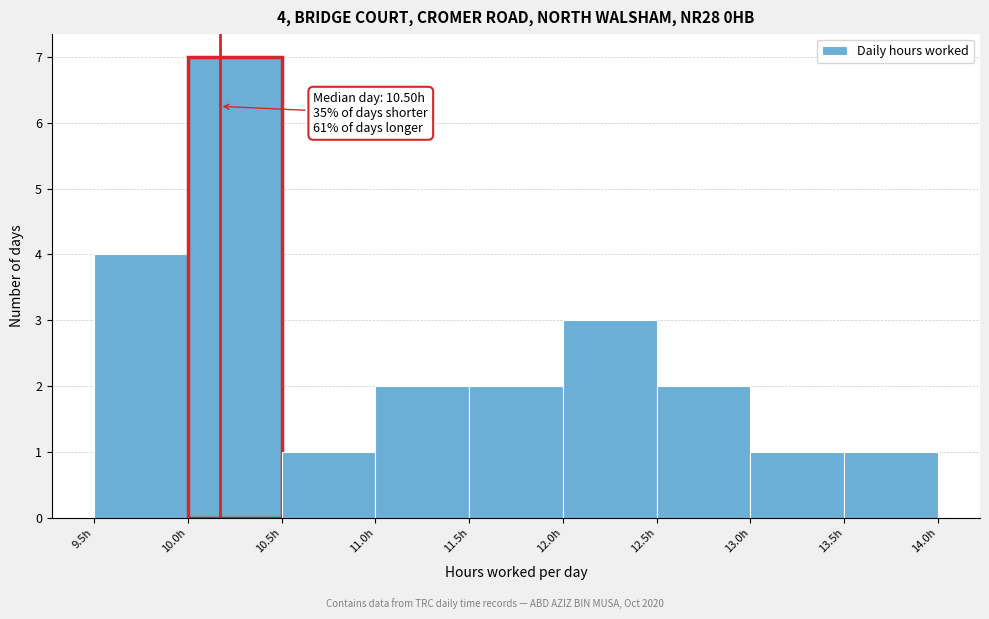

Which range on the x-axis has the tallest bar?

10.0 to 10.5